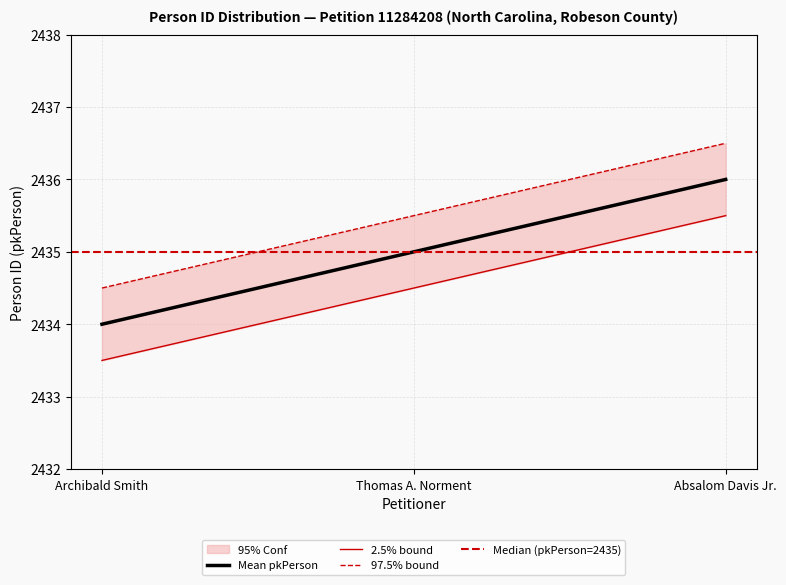

Count the number of values greater than 2435.

1